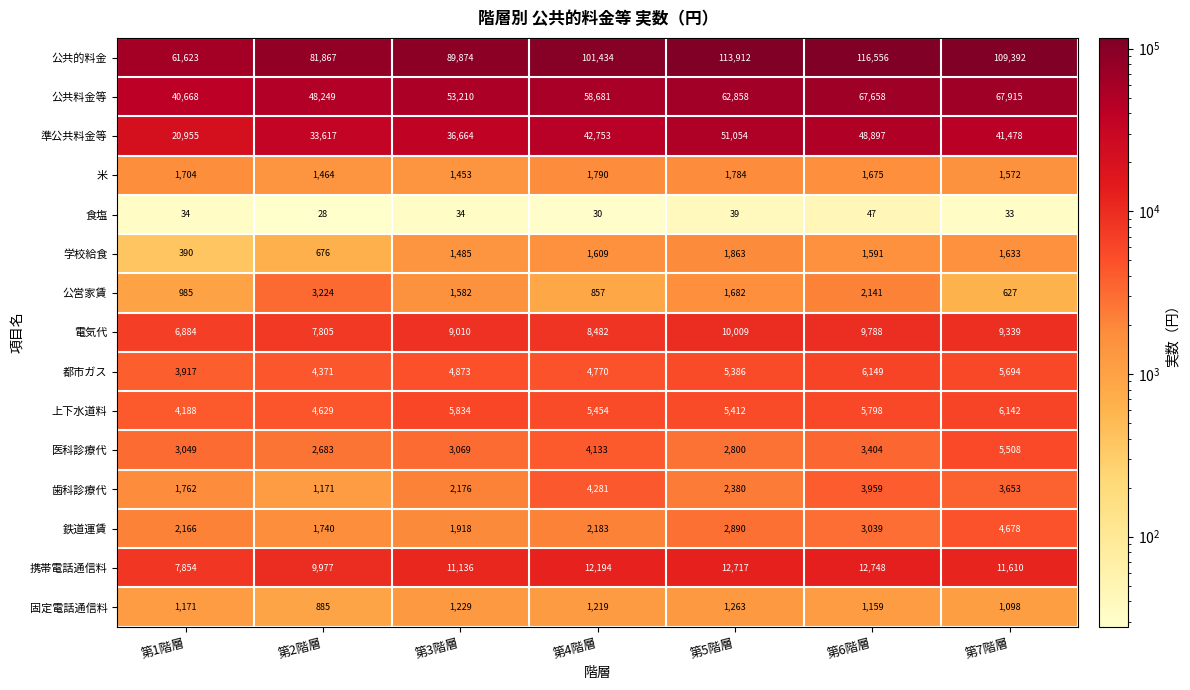

How many distinct data groups are displayed?

15